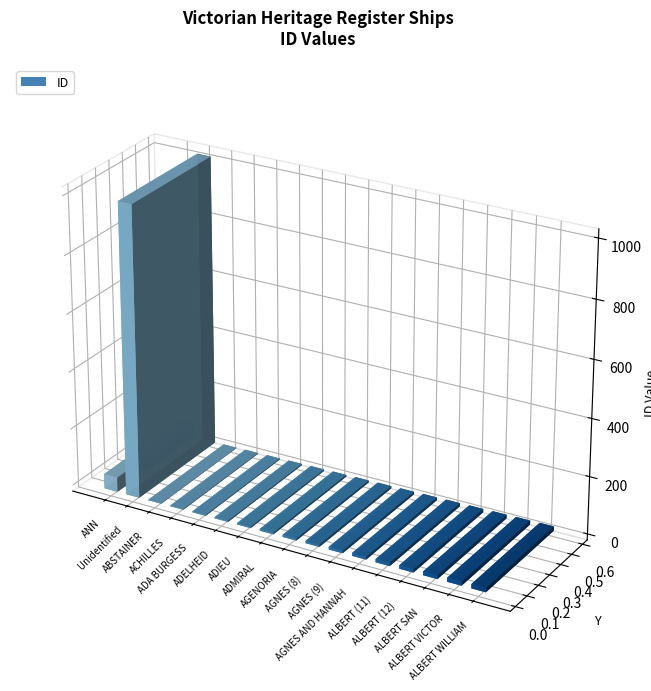

At which label does the data first exceed 9?

ANN